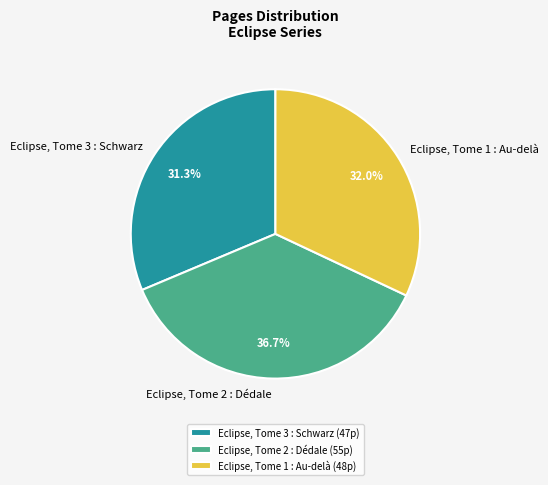

Combined, what portion of the pie is Eclipse, Tome 2 : Dédale and Eclipse, Tome 1 : Au-delà?

68.7%